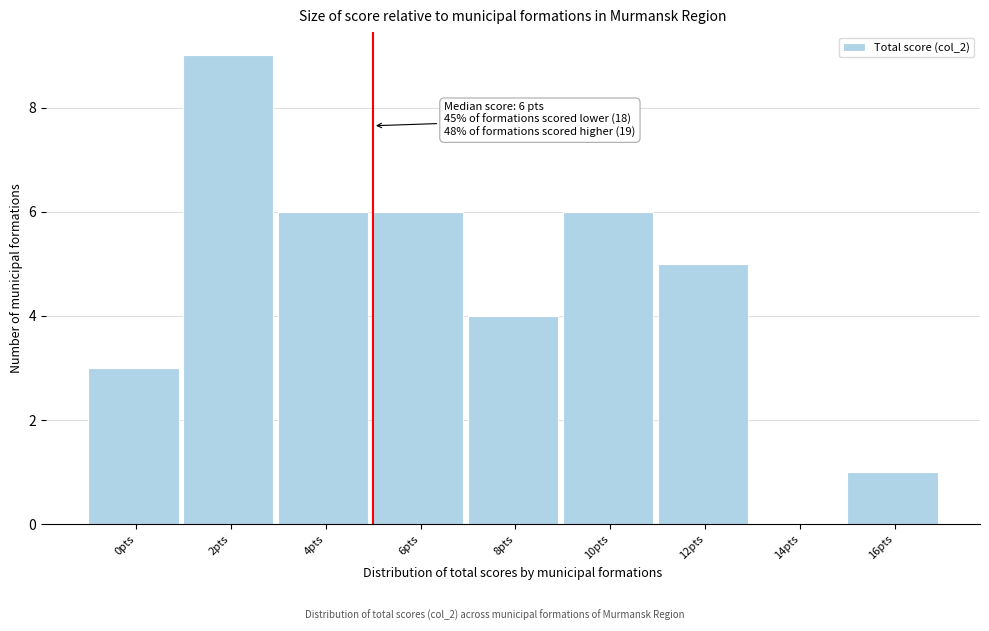

Reading left to right, what are all the values shown in this chart?

0pts=3	2pts=9	4pts=6	6pts=6	8pts=4	10pts=6	12pts=5	14pts=0	16pts=1